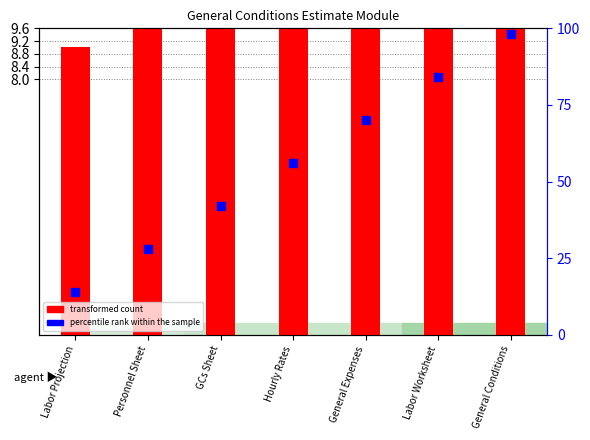

At how many categories does at least one series exceed 50?

4